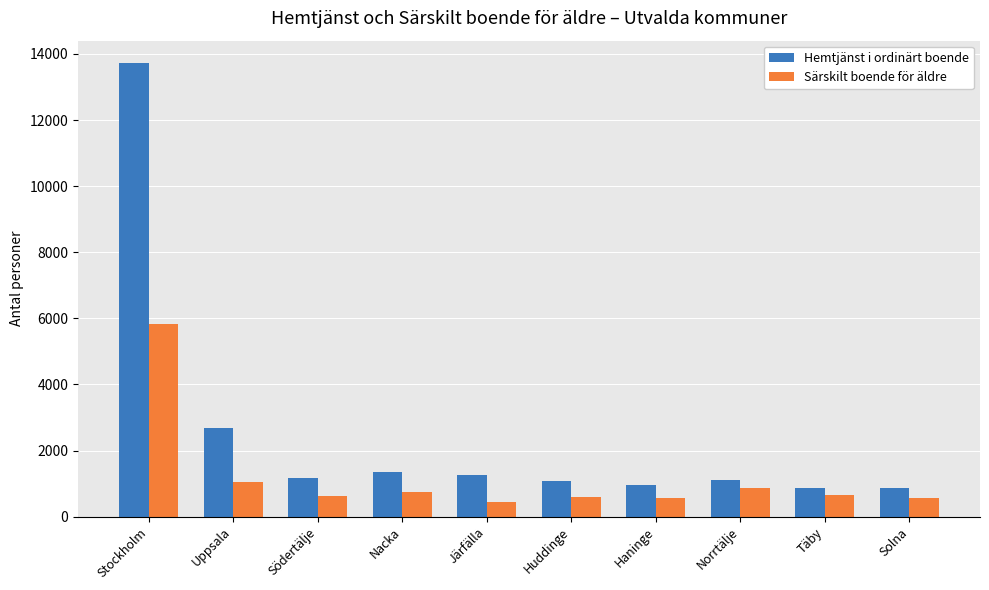

What is the difference between the Särskilt boende för äldre values at Täby and Haninge?

115